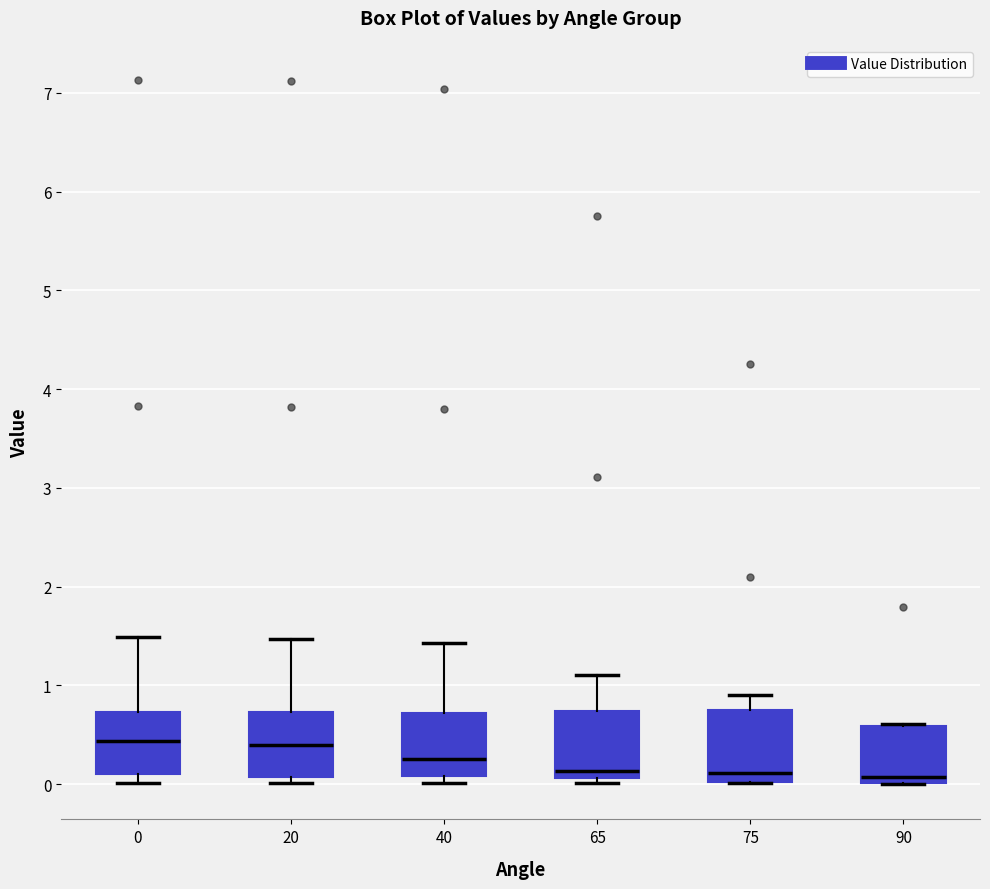

Reading left to right, transcribe this box plot: for each box, give where its median line is, the range the box spans, and where its two whiskers end, as read against the y-axis. The values are not printed on the chart, so give them approximately, as read against the axis.

0: median 0.4, box 0.1 to 0.7, whiskers 0.0 to 1.5
20: median 0.4, box 0.1 to 0.7, whiskers 0.0 to 1.5
40: median 0.3, box 0.1 to 0.7, whiskers 0.0 to 1.4
65: median 0.1 (just above the box's lower edge), box 0.1 to 0.7, whiskers 0.0 to 1.1
75: median 0.1, box 0.0 to 0.8, whiskers 0.0 to 0.9
90: median 0.1, box 0.0 to 0.6, whiskers 0.0 to 0.6